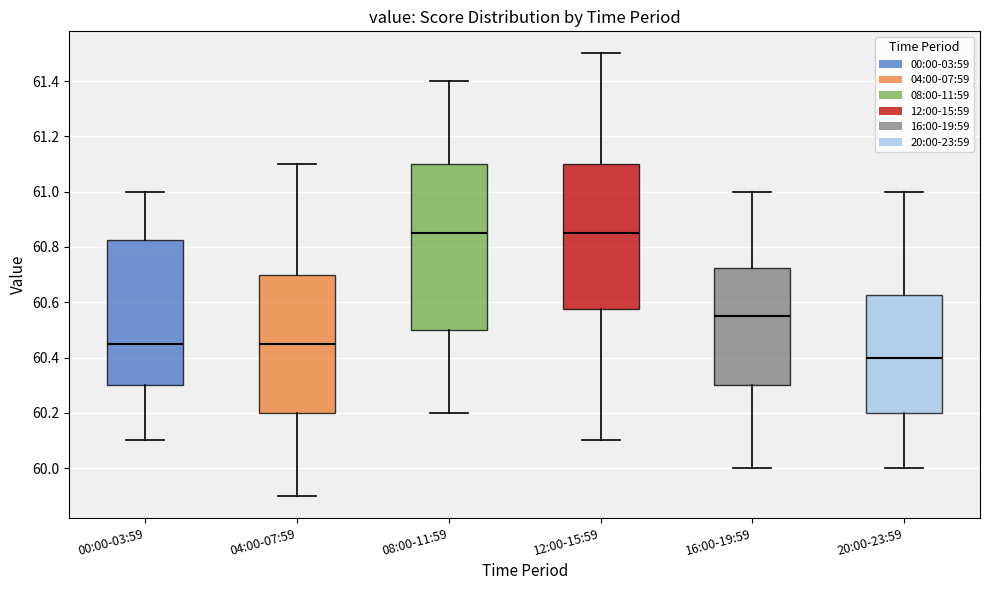

Reading left to right, read every box against the y-axis: the position of its median line, the range the box covers, and the ends of its whiskers. The values are not printed on the chart, so give them approximately, as read against the axis.

00:00-03:59: median 60.46, box 60.30 to 60.82, whiskers 60.10 to 61.00
04:00-07:59: median 60.46, box 60.20 to 60.70, whiskers 59.90 to 61.10
08:00-11:59: median 60.86, box 60.50 to 61.10, whiskers 60.20 to 61.40
12:00-15:59: median 60.86, box 60.58 to 61.10, whiskers 60.10 to 61.50
16:00-19:59: median 60.56, box 60.30 to 60.72, whiskers 60.00 to 61.00
20:00-23:59: median 60.40, box 60.20 to 60.62, whiskers 60.00 to 61.00